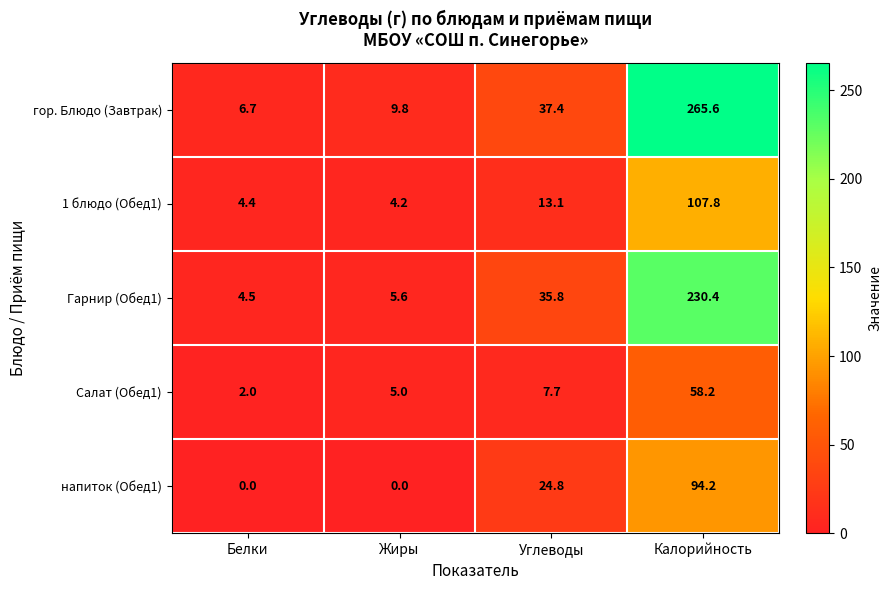

At which category is the sum across all series the highest?

Калорийность